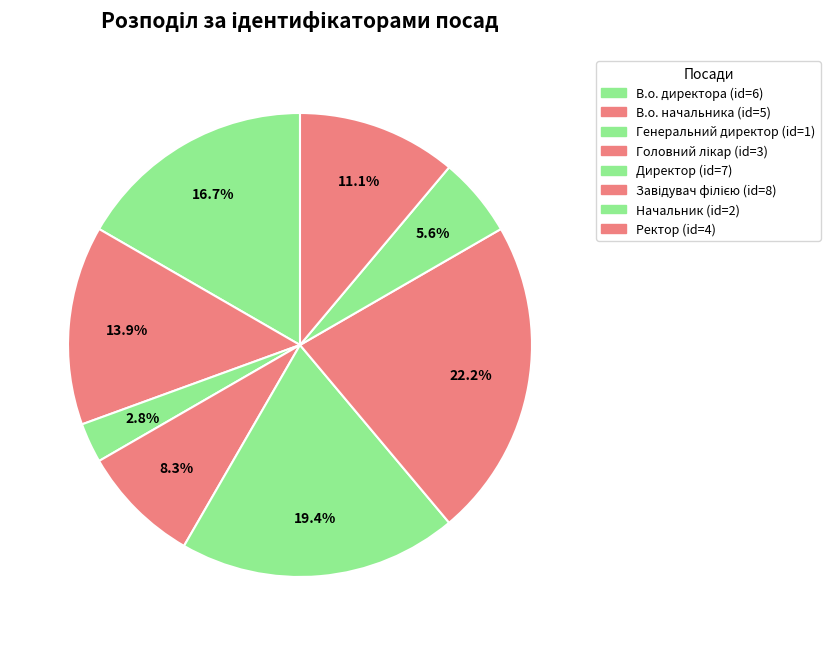

To the nearest percent, what portion does В.о. директора represent?

17%